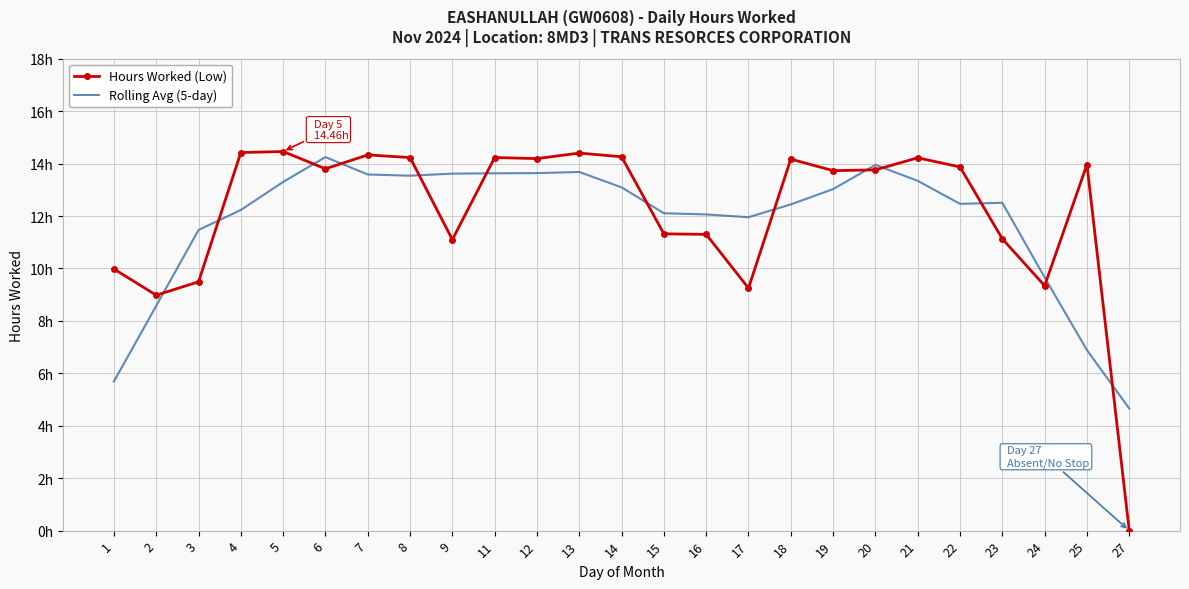

What is the average value of the Hours Worked (Low) series?

12.2